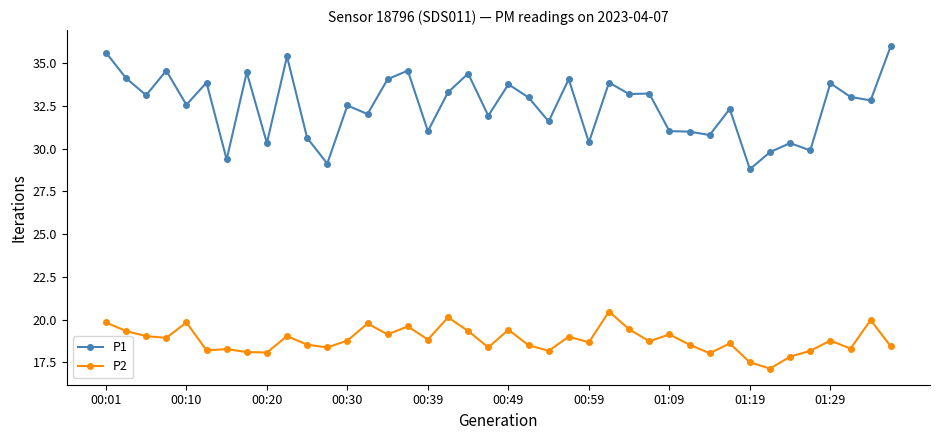

What is the difference between the maximum and minimum values in the P1 series?

7.2